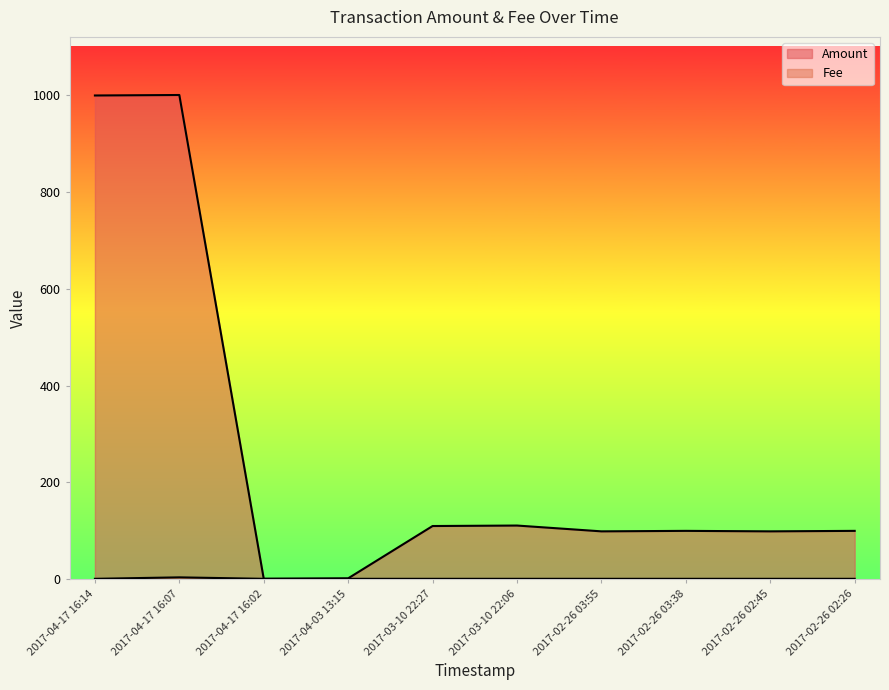

Between 2017-02-26 03:38 and 2017-02-26 02:26, which series saw the biggest shift?

Amount